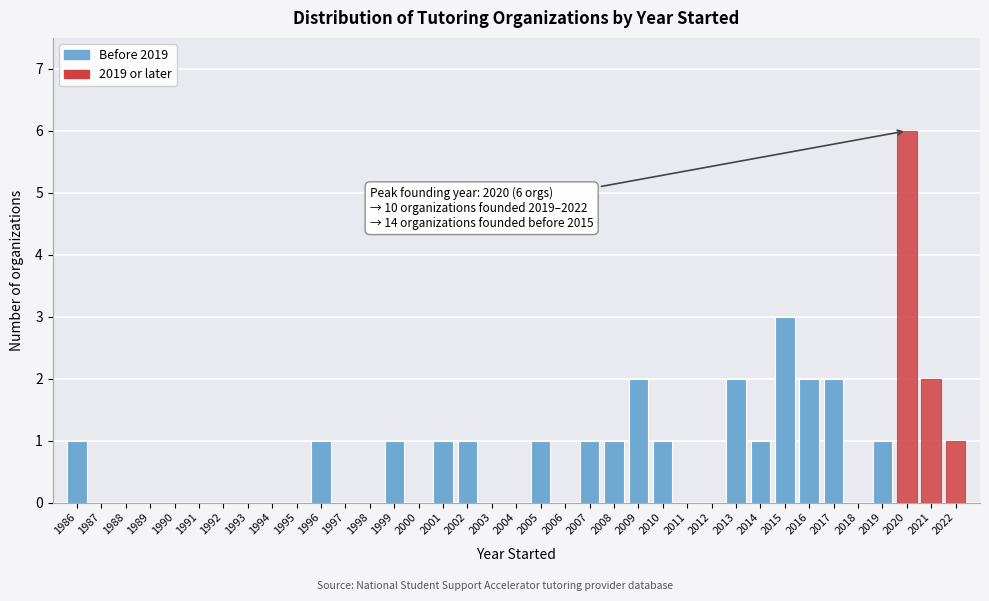

Over which range of the x-axis is the bar tallest?

2019.5 to 2020.5